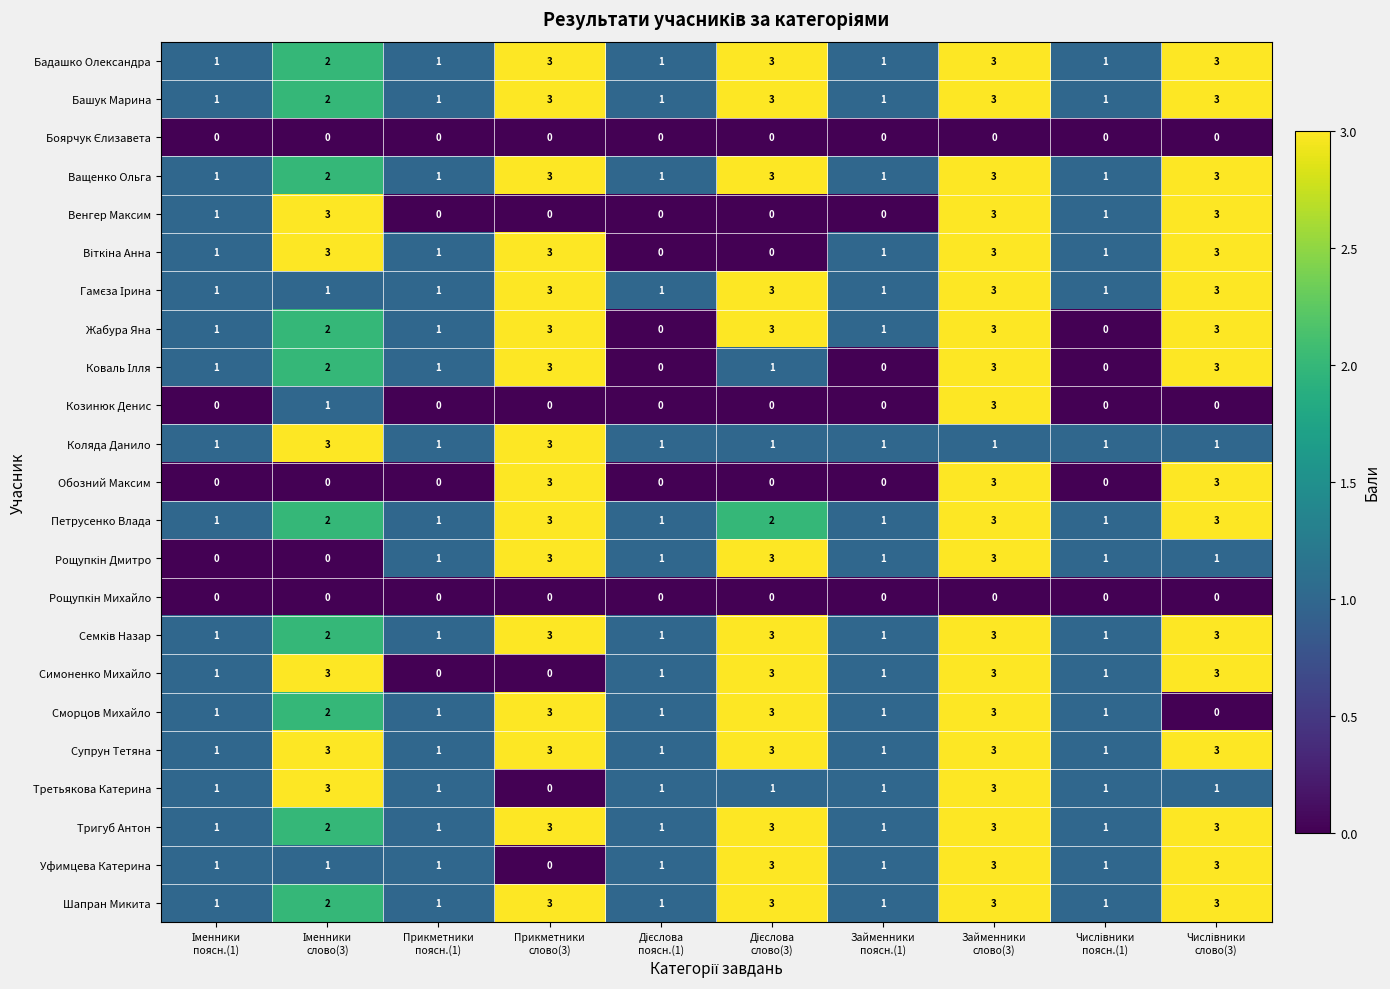

What is the highest value of the Козинюк Денис series?

3